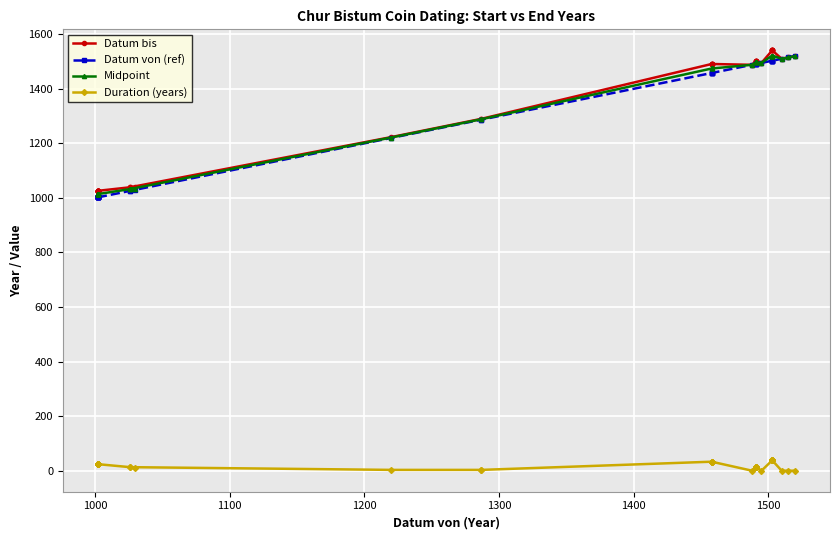

What is the difference between the maximum and minimum values in the Datum bis series?

515.0